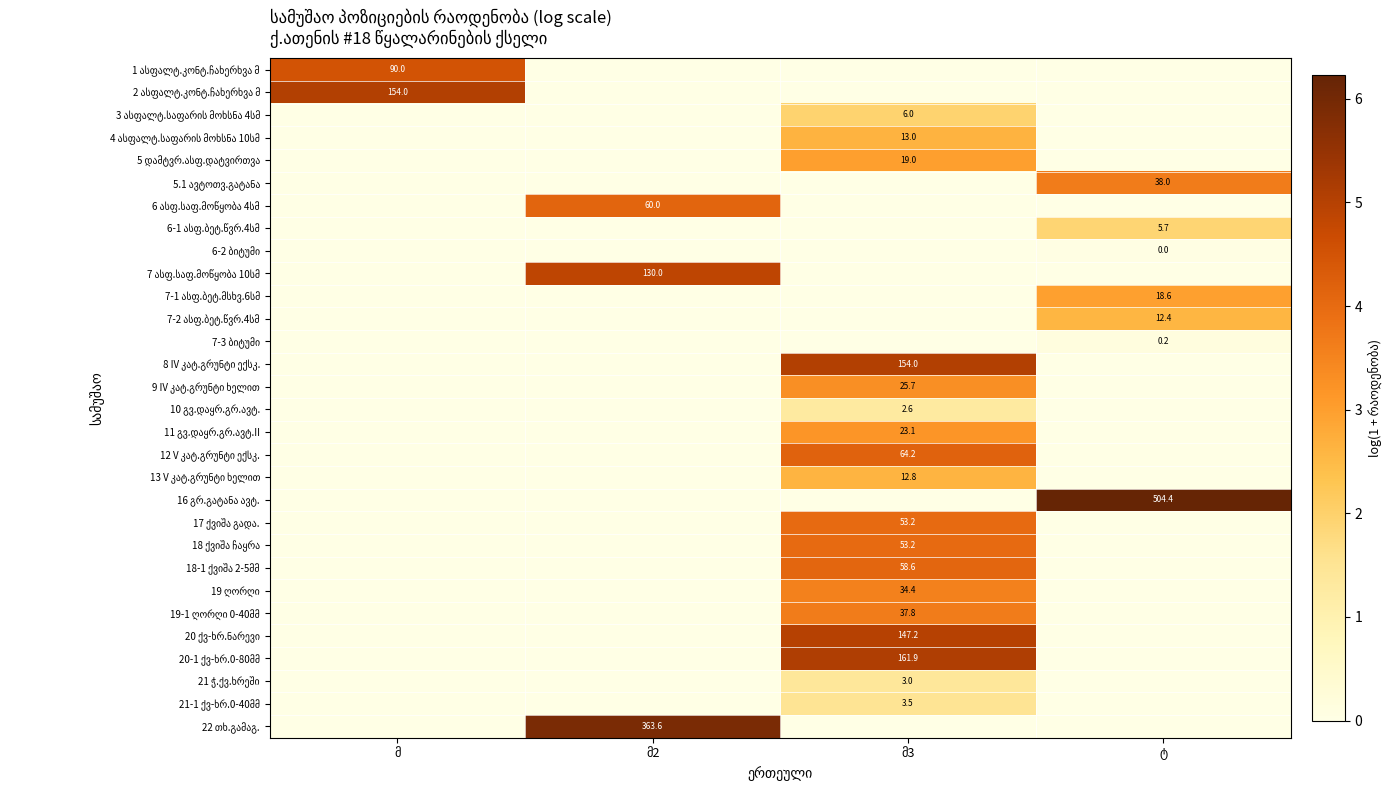

How many values in the 16 გრ.გატანა ავტ. series exceed 0?

1